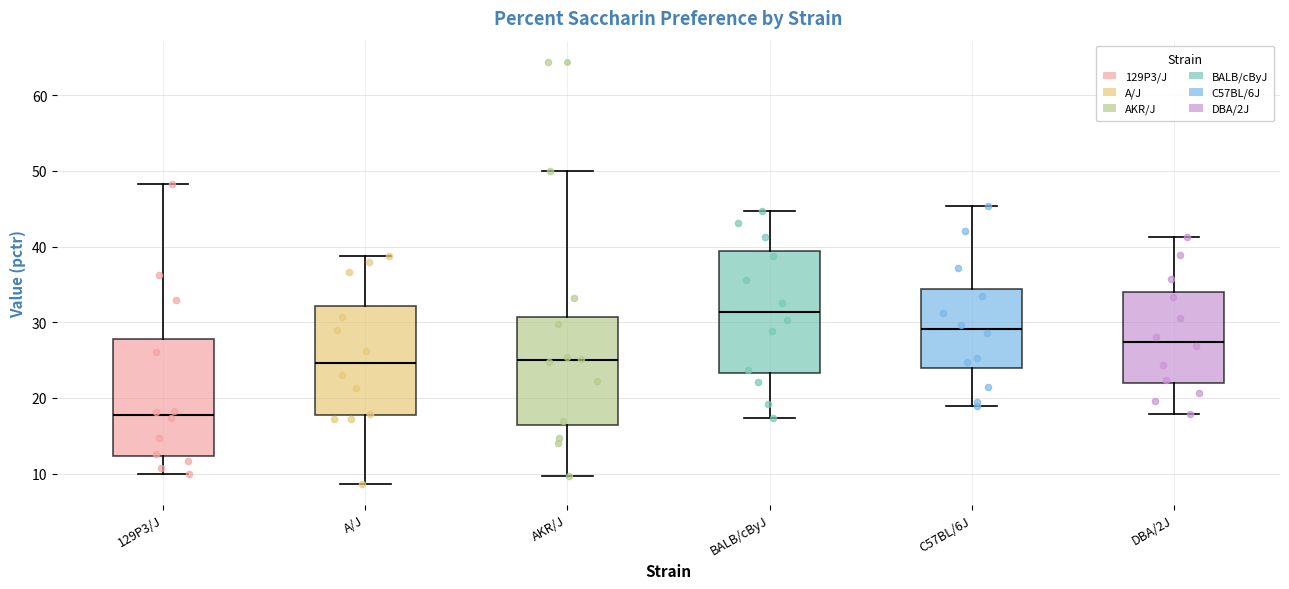

Where does the upper whisker of the box for DBA/2J end on the y-axis? The values are not printed on the chart, so give them approximately, as read against the axis.

41